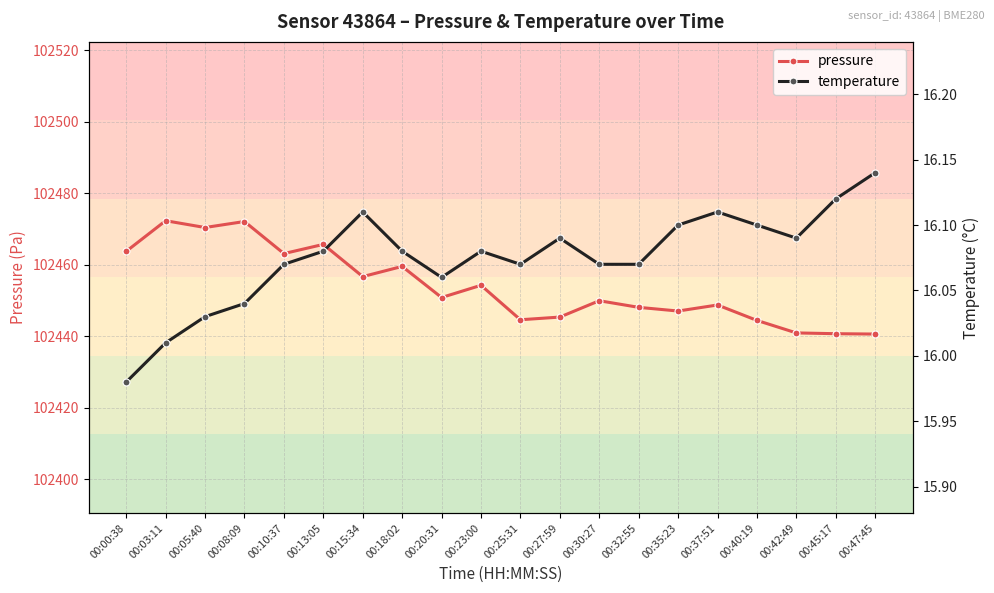

What is the highest value of the temperature series?

16.1